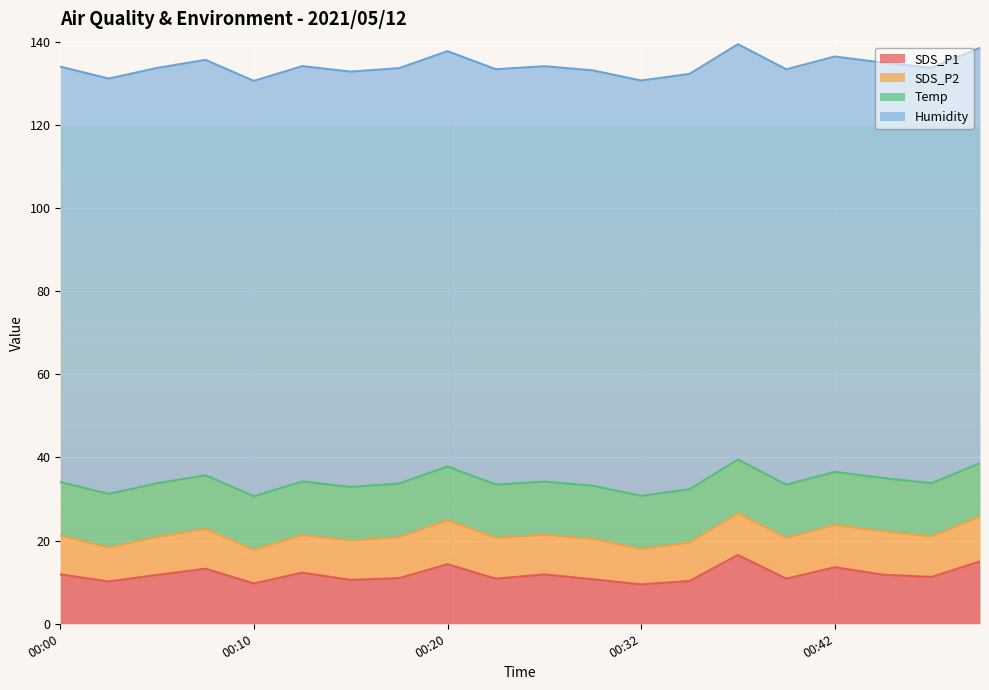

Between which two adjacent categories do SDS_P1 and Temp first intersect?

00:05 and 00:07